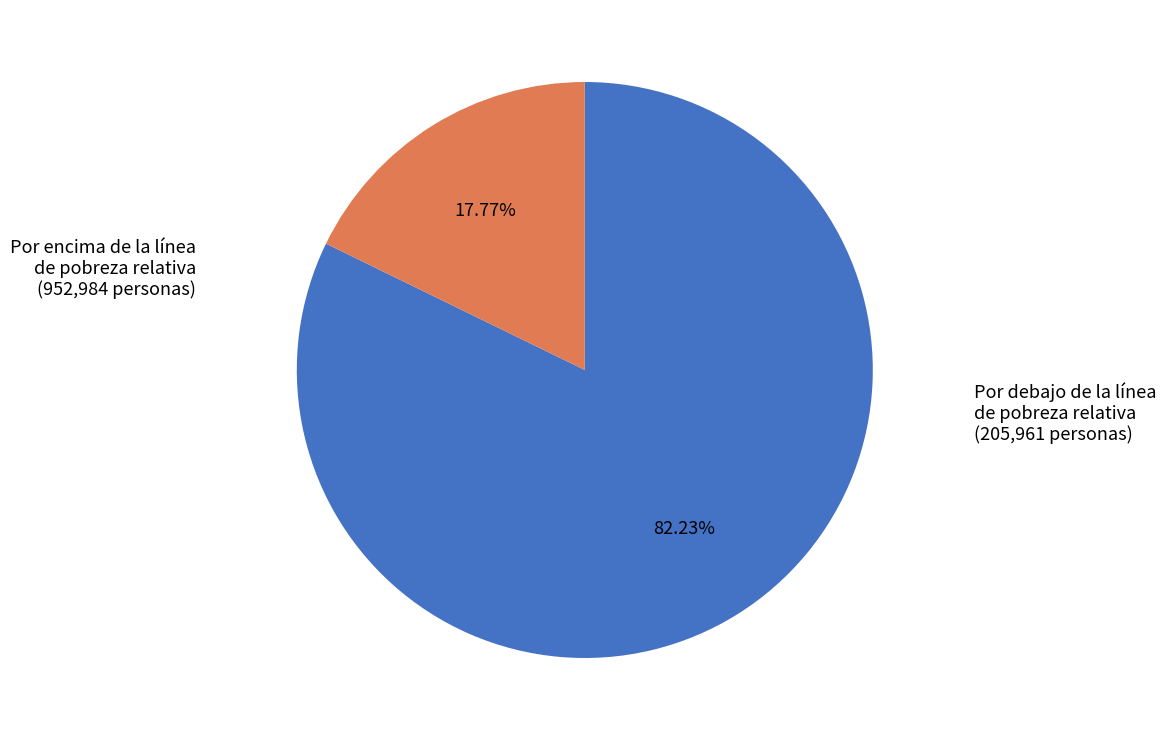

Approximately how many times larger is the value at Por debajo de la línea de pobreza relativa compared to Por encima de la línea de pobreza relativa?

0.2